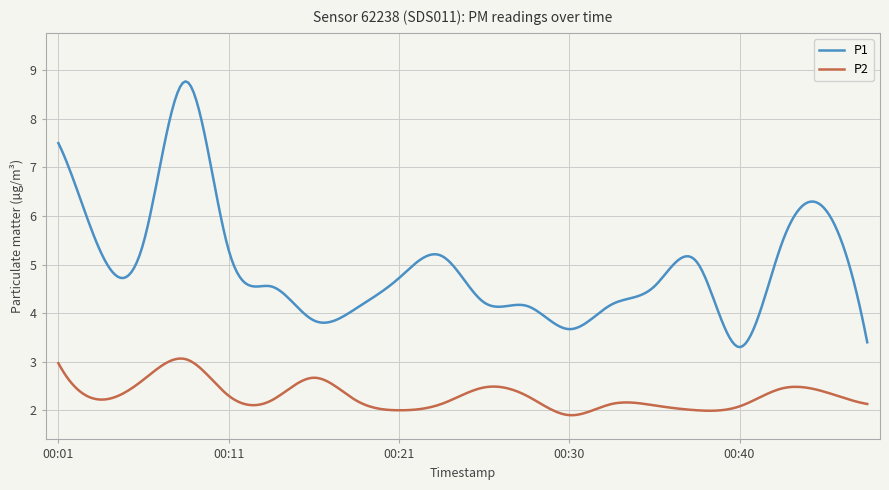

True or false: P2 and P1 intersect in this chart.

False